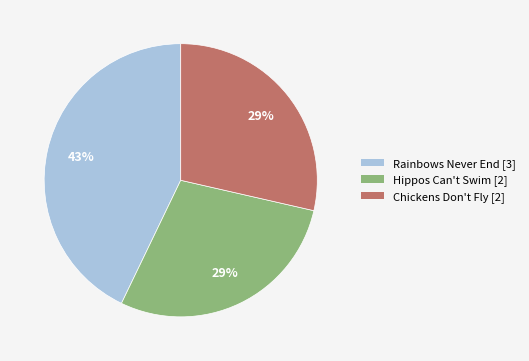

What is the largest slice in the pie chart?

Rainbows Never End